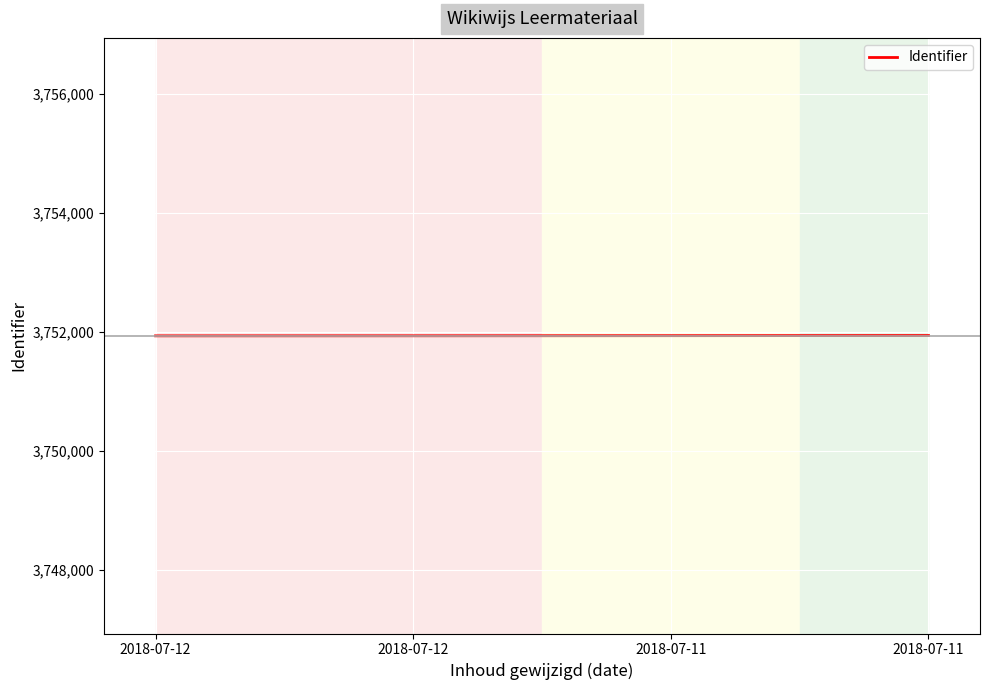

What is the ratio of the value at 2018-07-12 to the value at 2018-07-11?

1.0